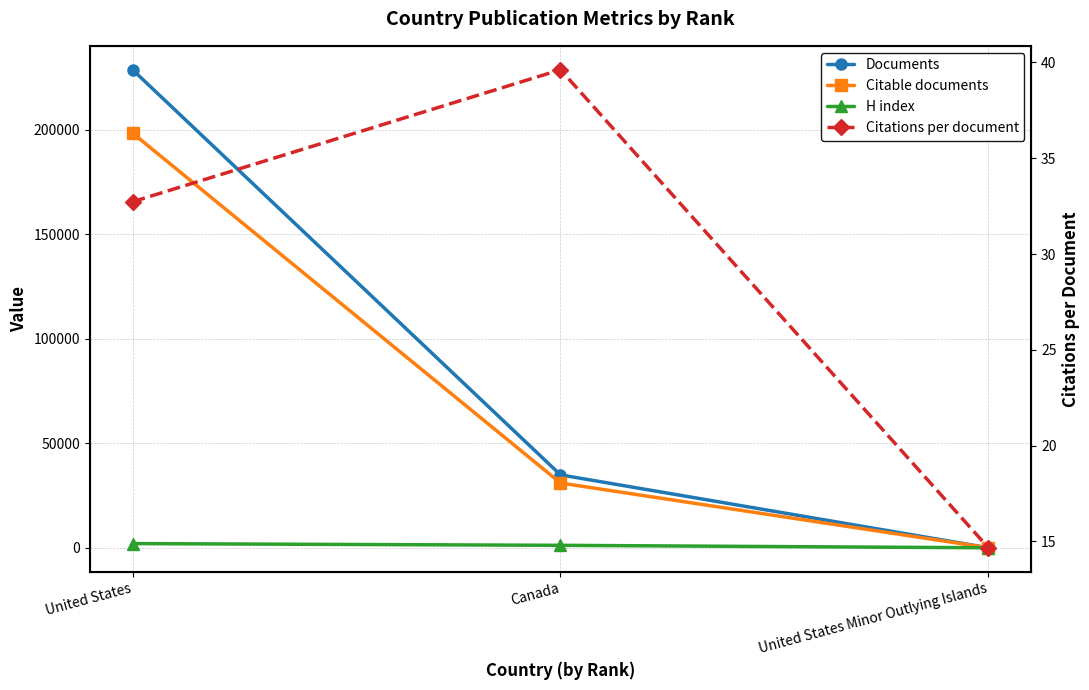

What is the average value of the H index series?

1069.7